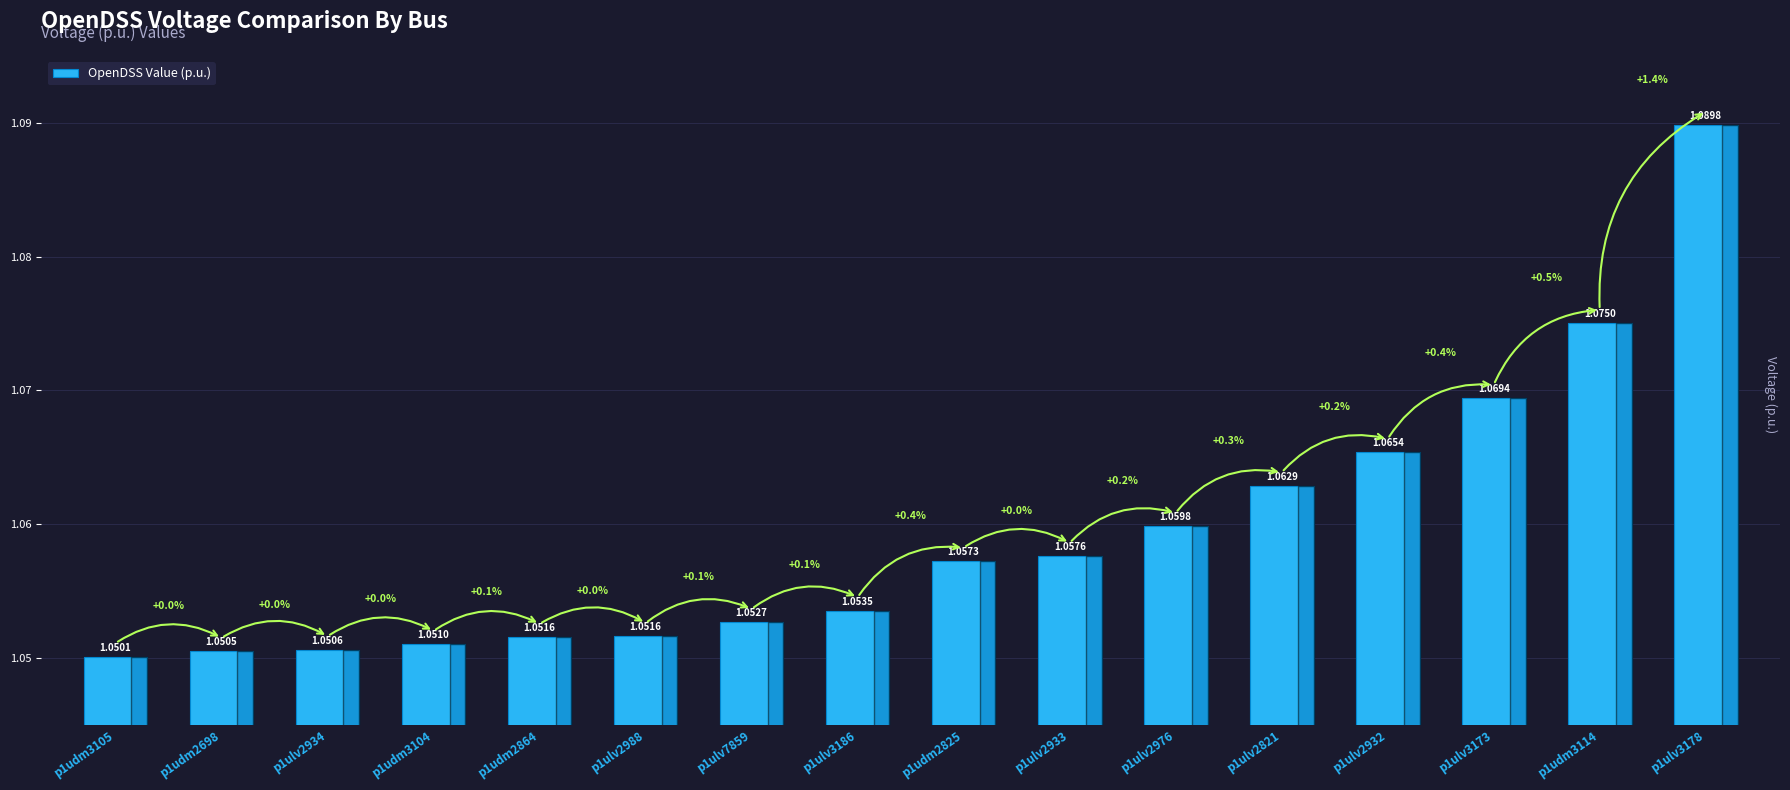

Which has a higher value, p1ulv2934 or p1udm2825?

p1udm2825